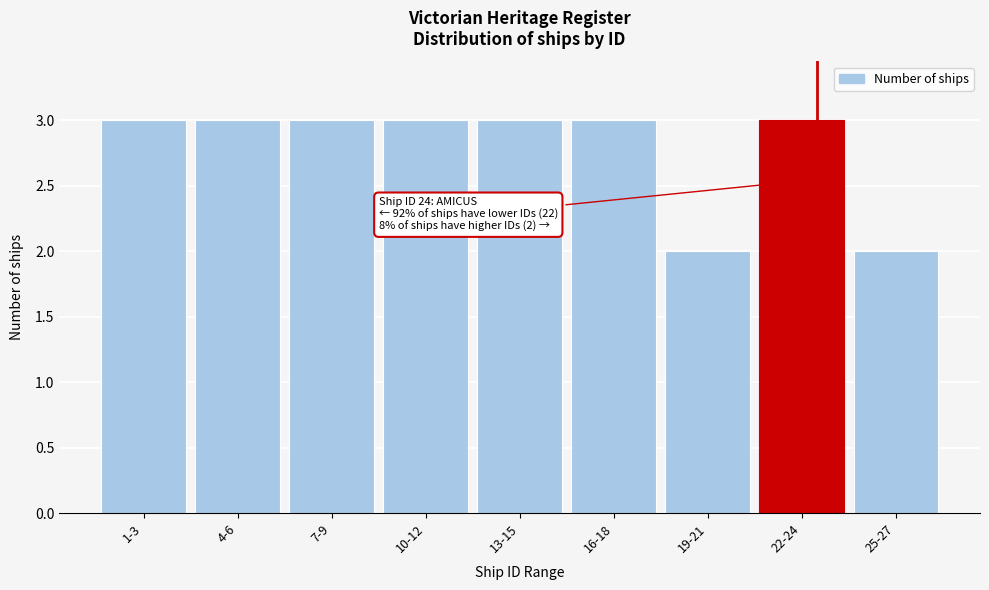

Reading right to left, transcribe all the data shown in this chart.

2	3	2	3	3	3	3	3	3